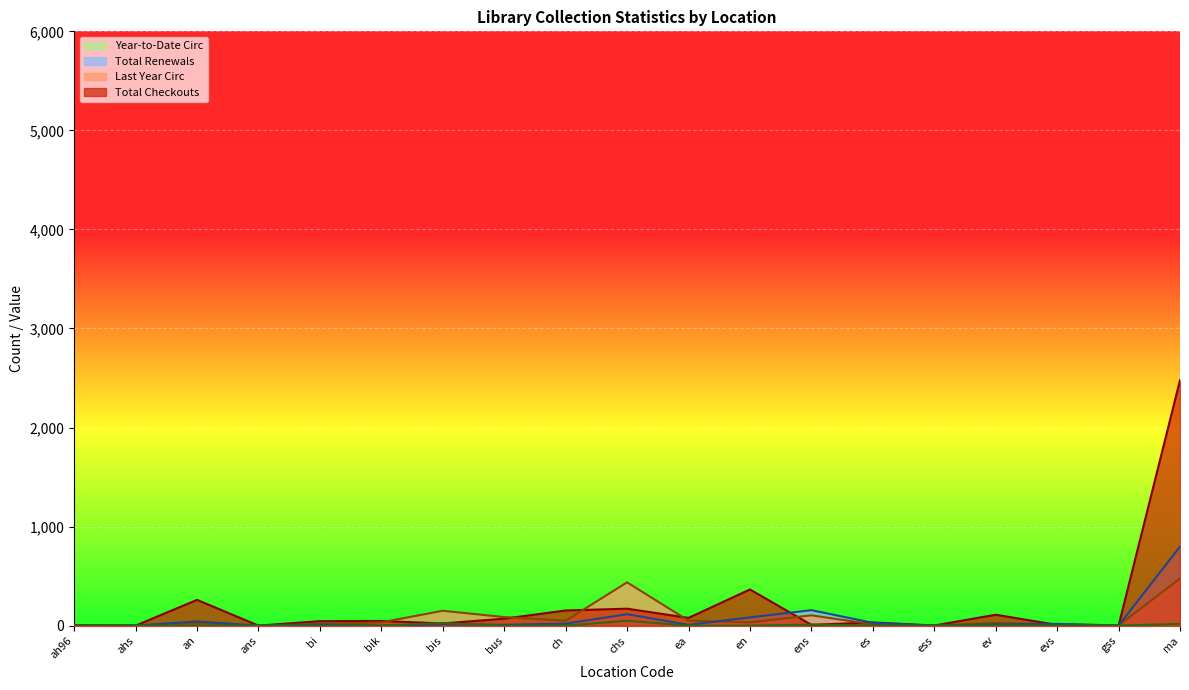

How many interior local valleys does the Total Checkouts series have?

7